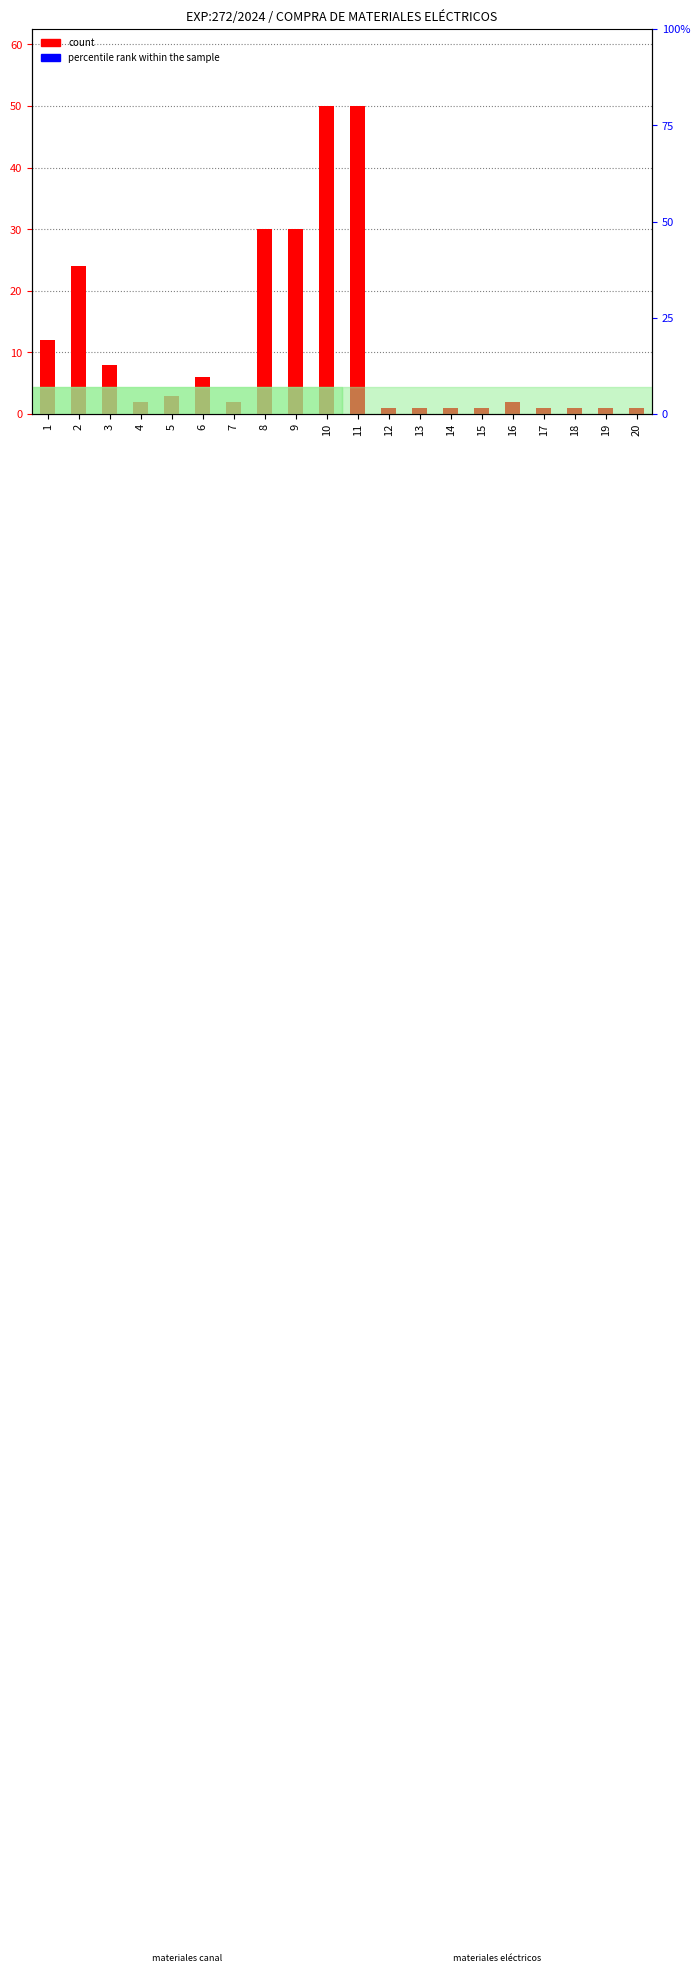

What is the sum of all count values?

227